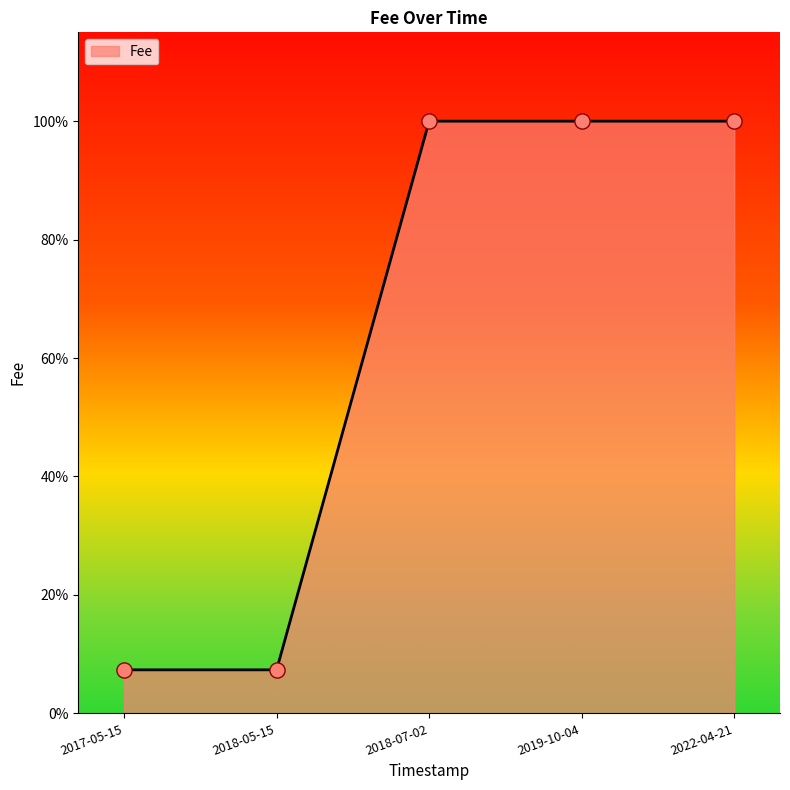

Approximately how many times larger is the value at 2018-07-02 compared to 2019-10-04?

1.0